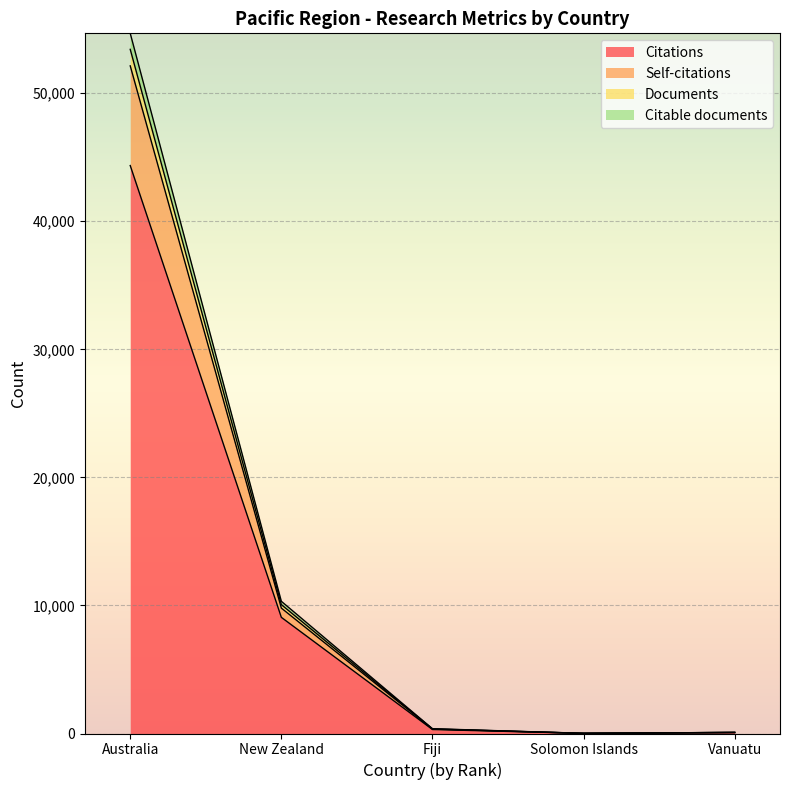

At which category is the sum across all series the highest?

Australia